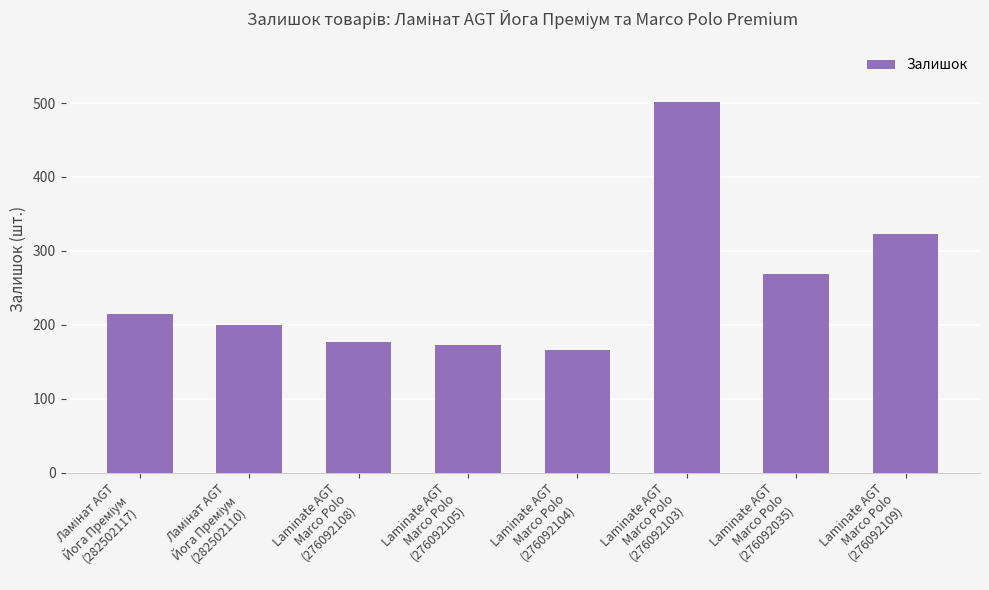

What is the value of the 7th bar from the left?

269